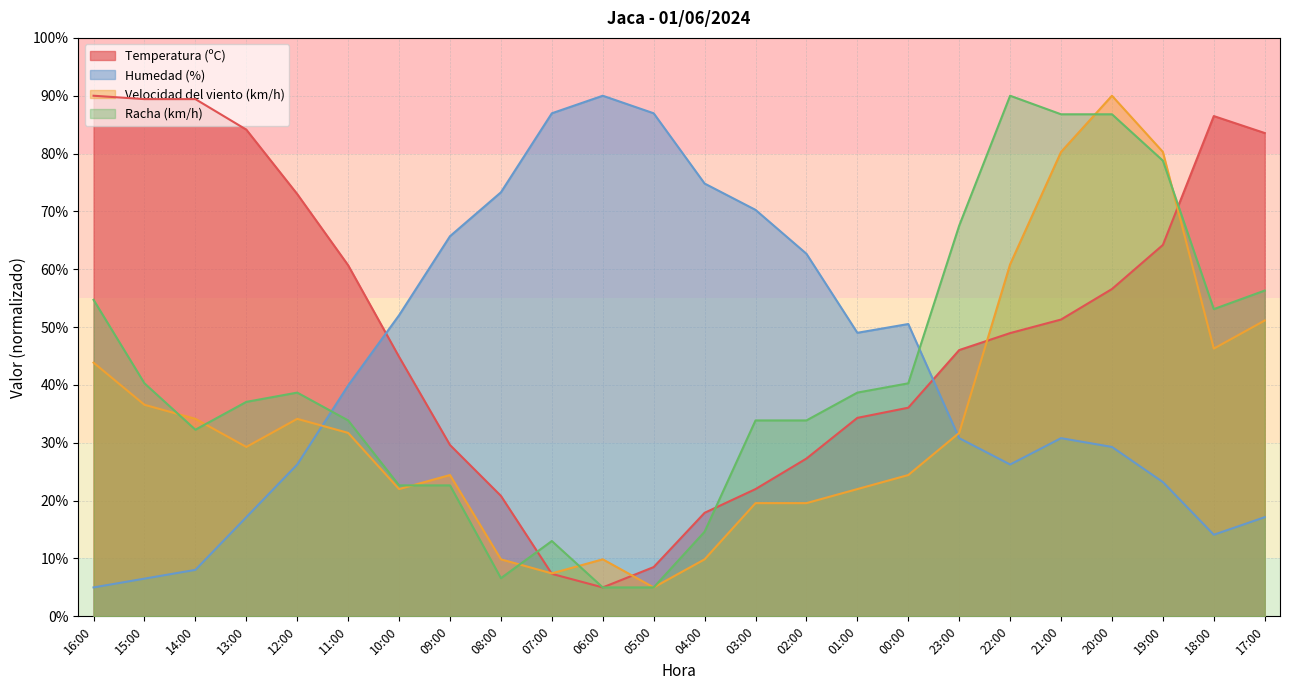

At which category does the chart reach its peak across all series?

16:00